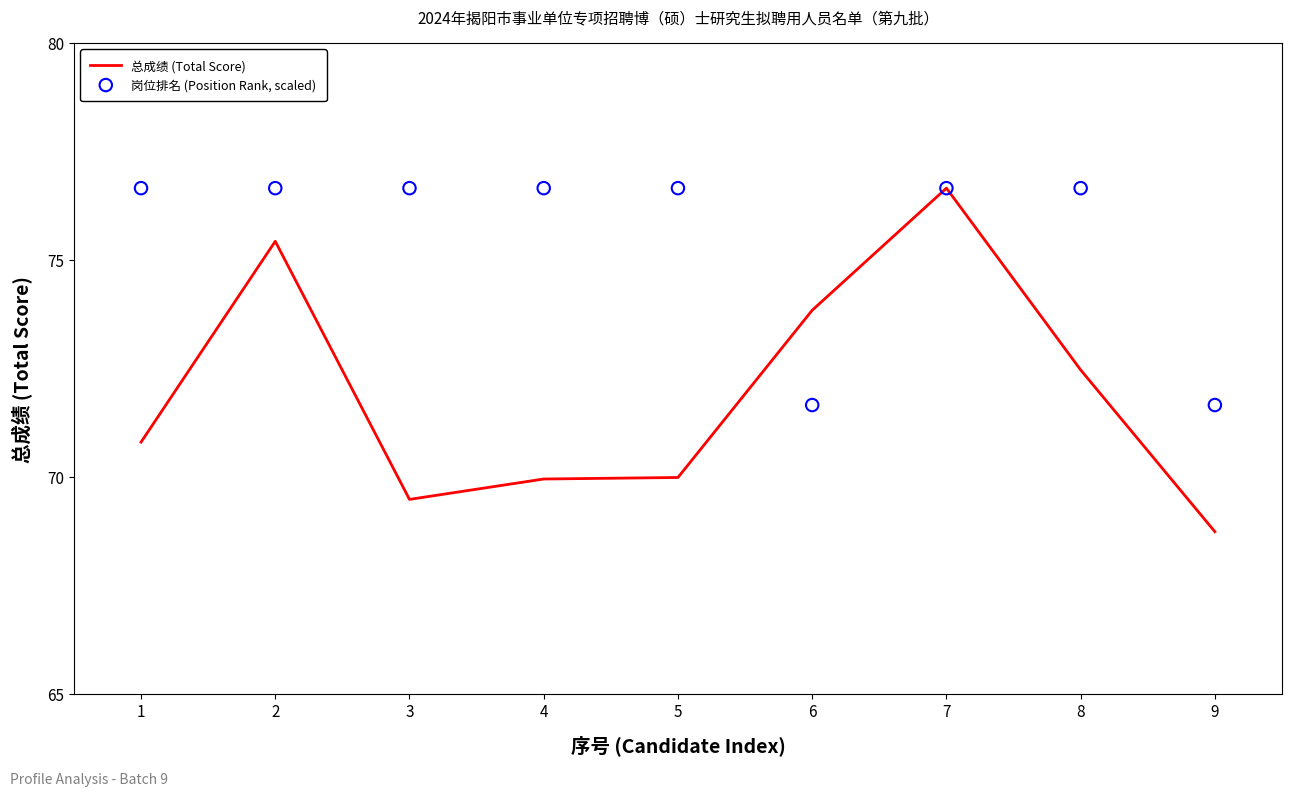

What are all the series names shown in the legend?

总成绩 (Total Score), 岗位排名 (Position Rank, scaled)